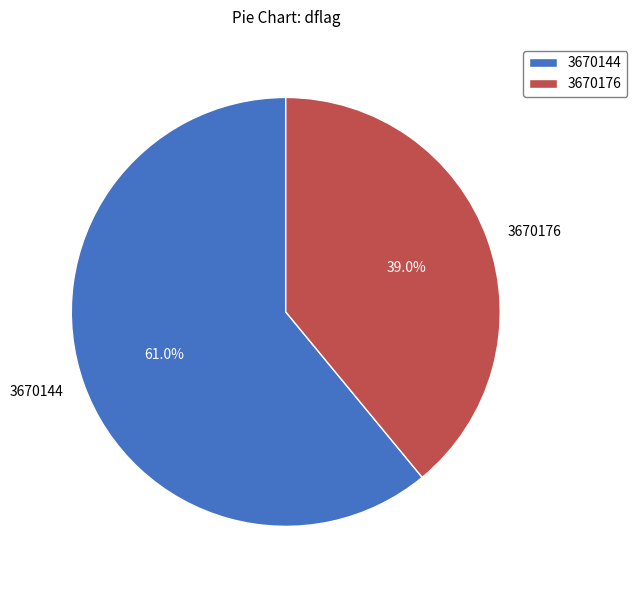

What is the total percentage of 3670176 and 3670144?

100.0%